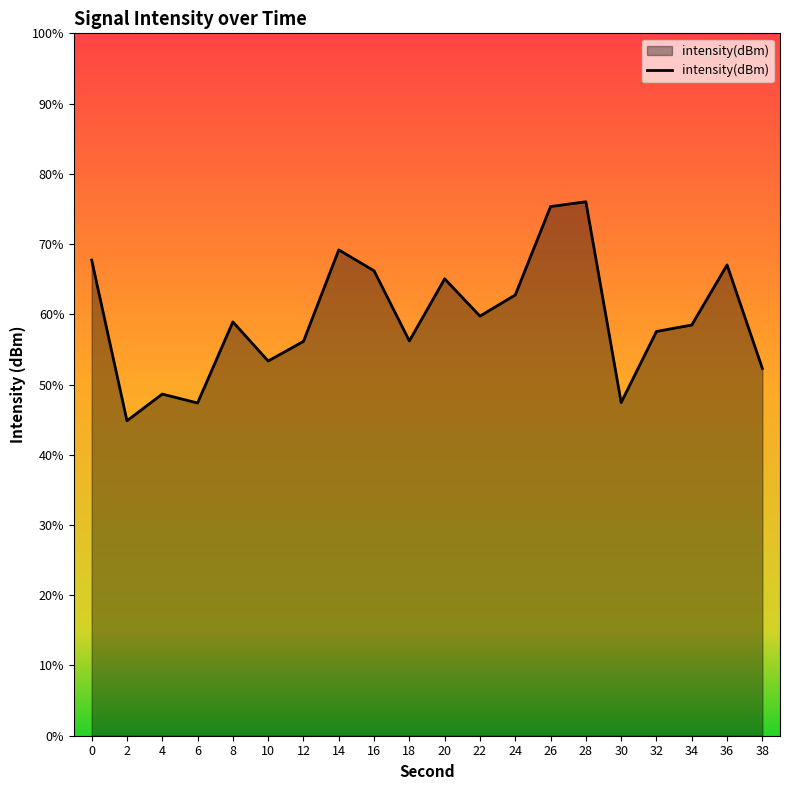

Reading left to right, what are all the values shown in this chart?

0=-121.9	2=-124.6	4=-124.2	6=-124.3	8=-122.9	10=-123.6	12=-123.3	14=-121.7	16=-122.1	18=-123.3	20=-122.2	22=-122.8	24=-122.5	26=-121.0	28=-120.9	30=-124.3	32=-123.1	34=-123.0	36=-122.0	38=-123.7